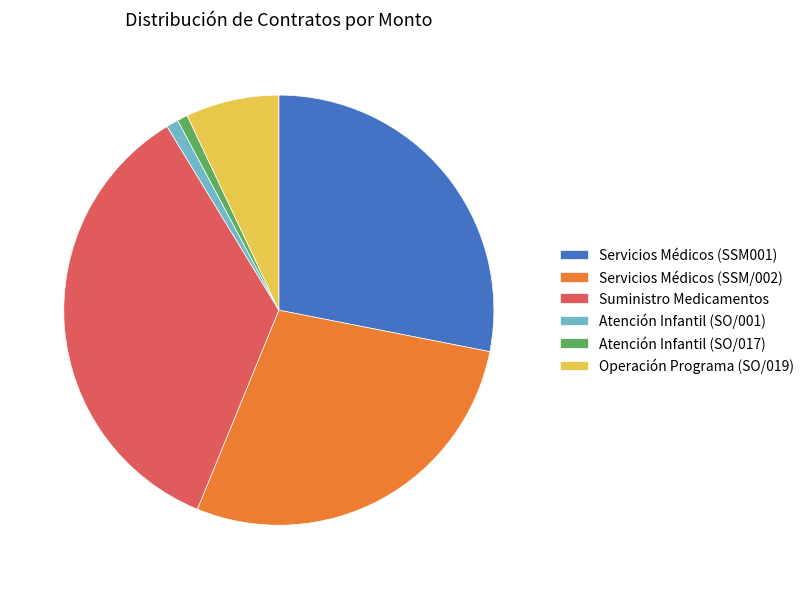

Is there a majority slice in this chart?

No